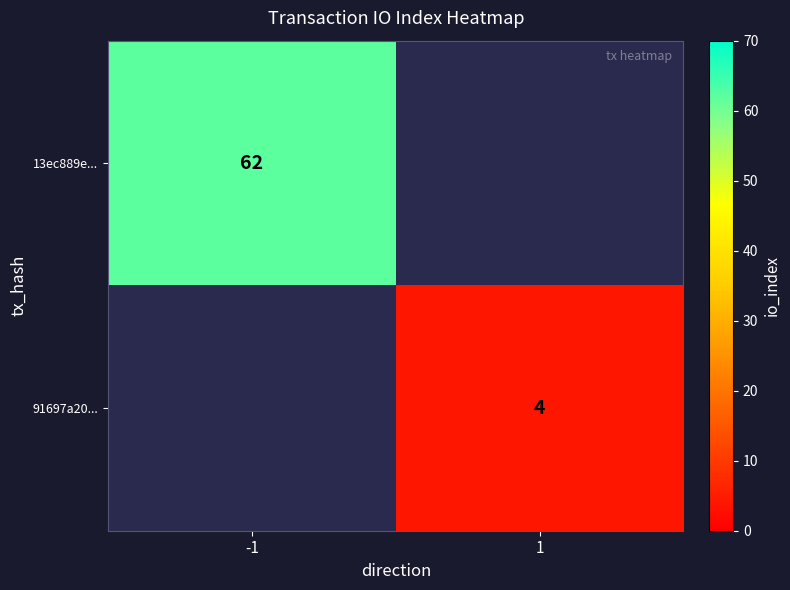

At how many categories does at least one series exceed 42?

1